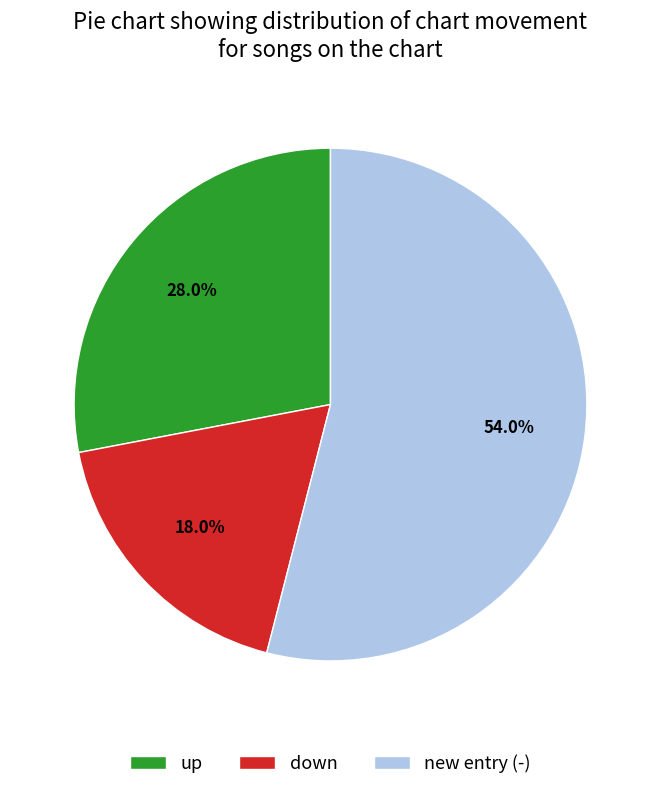

Which has a higher value, new entry (-) or down?

new entry (-)